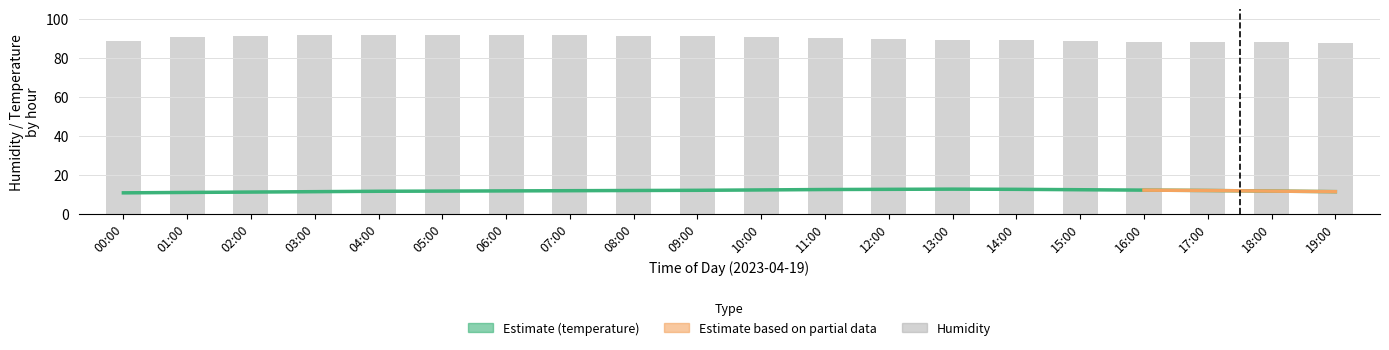

List the series in order of their overall mean, lowest first.

temperature, humidity